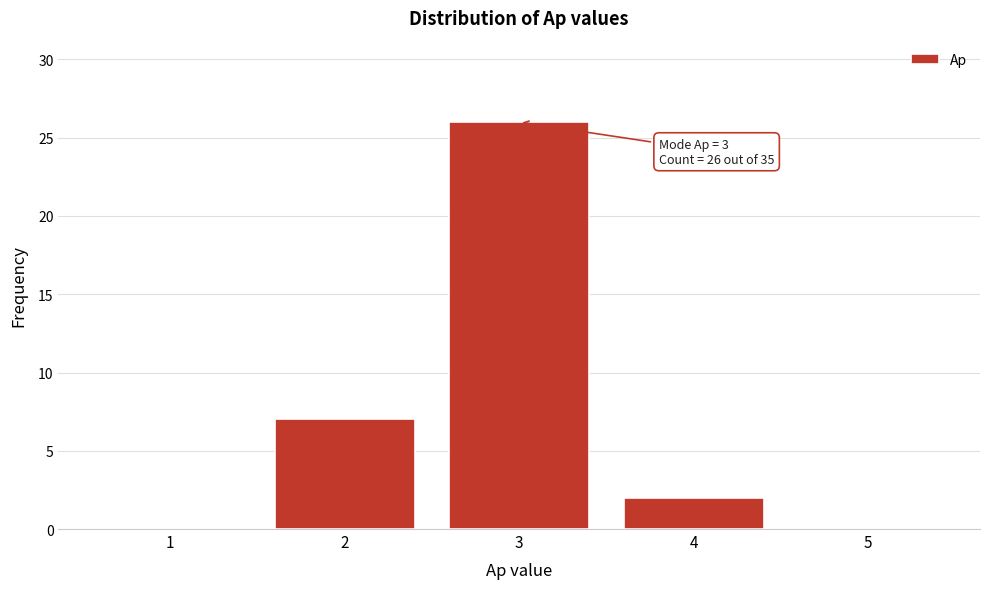

Which range on the x-axis has the tallest bar?

2.5 to 3.5